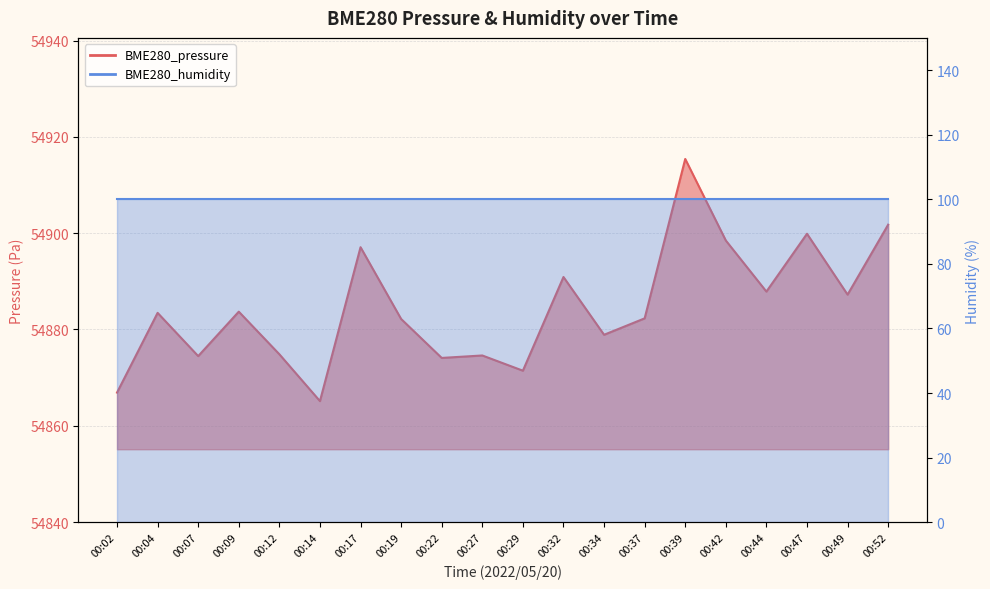

Approximately how many times larger is the value at 00:12 compared to 00:29?

1.0